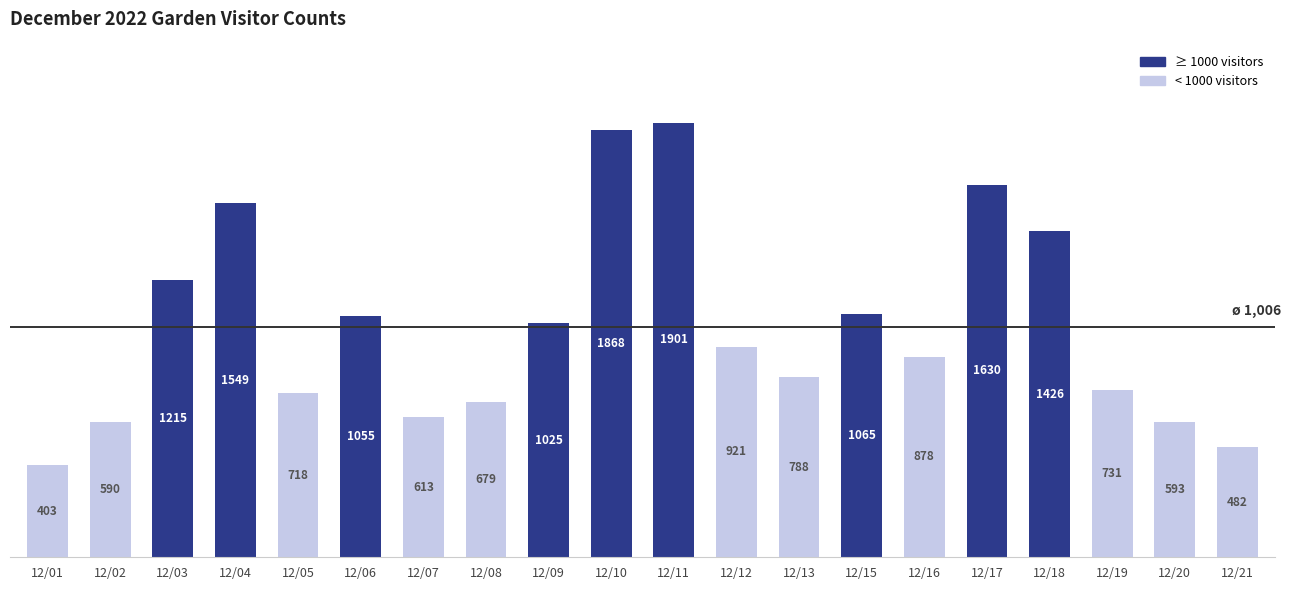

Reading right to left, what are all the values shown in this chart?

12/21=482	12/20=593	12/19=731	12/18=1426	12/17=1630	12/16=878	12/15=1065	12/13=788	12/12=921	12/11=1901	12/10=1868	12/09=1025	12/08=679	12/07=613	12/06=1055	12/05=718	12/04=1549	12/03=1215	12/02=590	12/01=403